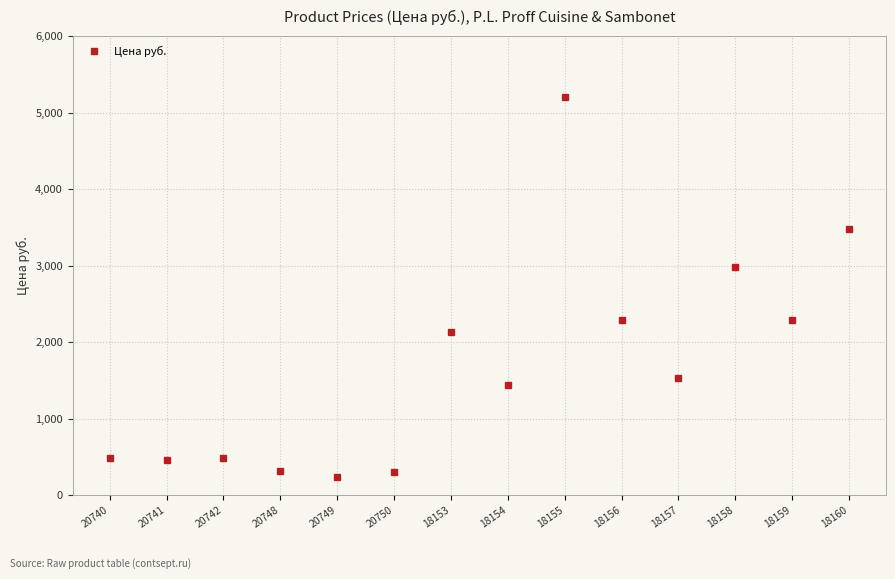

What is the smallest value displayed?

241.0